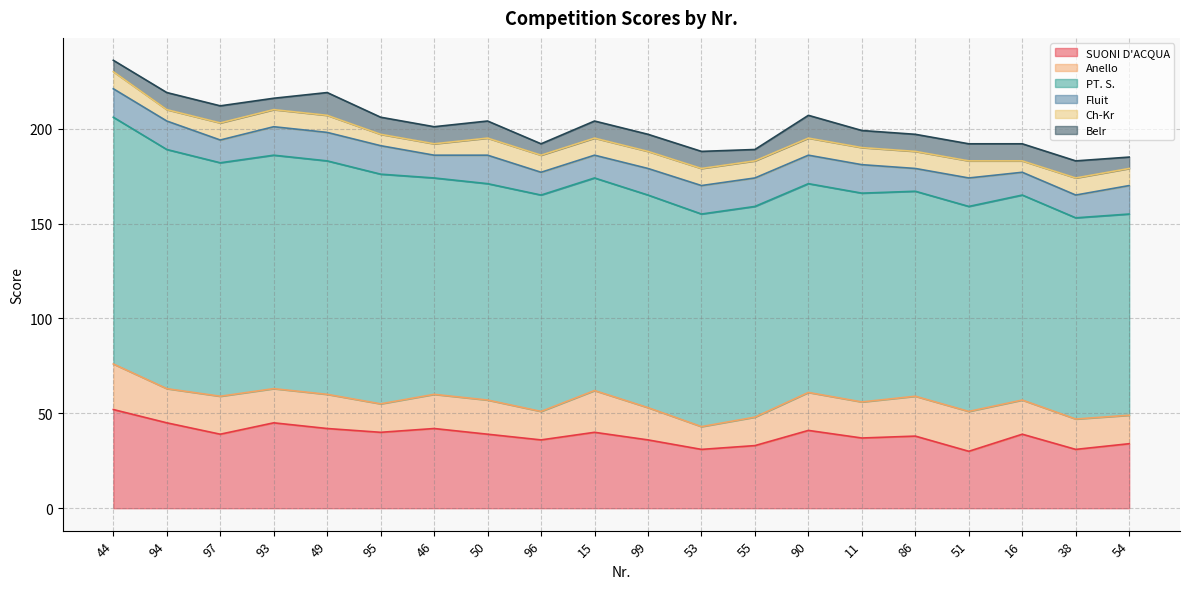

List the labels in order of PT. S. value, largest first.

44, 94, 97, 93, 49, 95, 46, 50, 96, 15, 99, 53, 55, 90, 11, 86, 51, 16, 38, 54